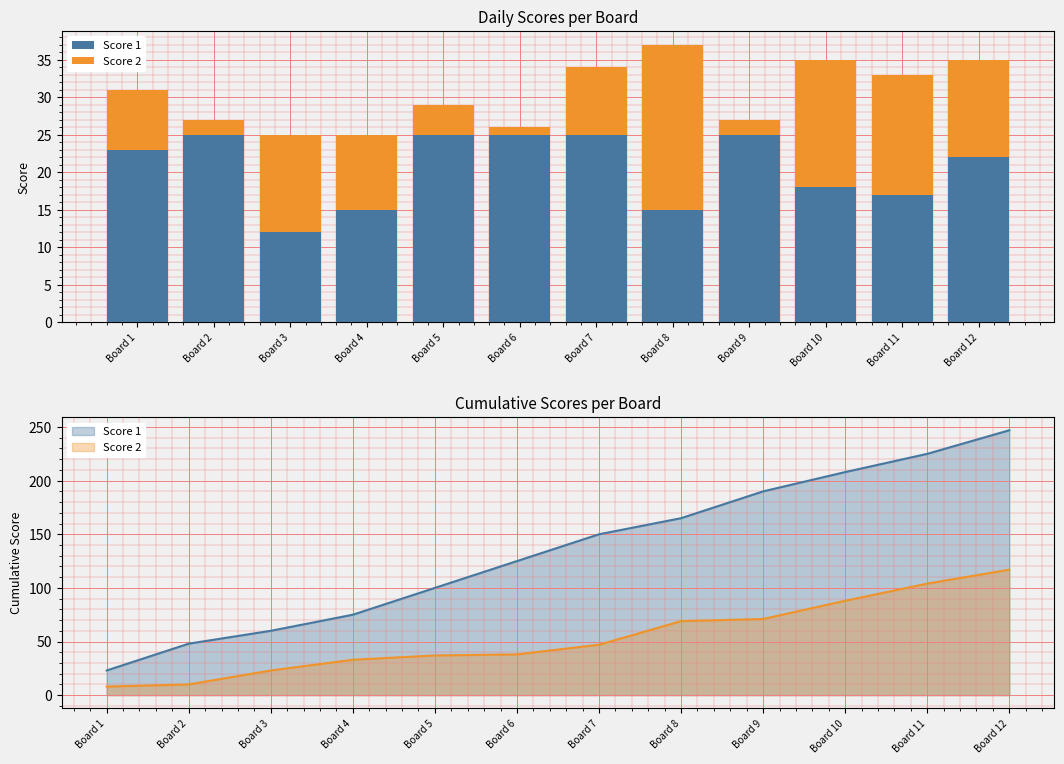

Is the value of Score 1 at Board 9 greater than the value of Score 2 at Board 7?

Yes